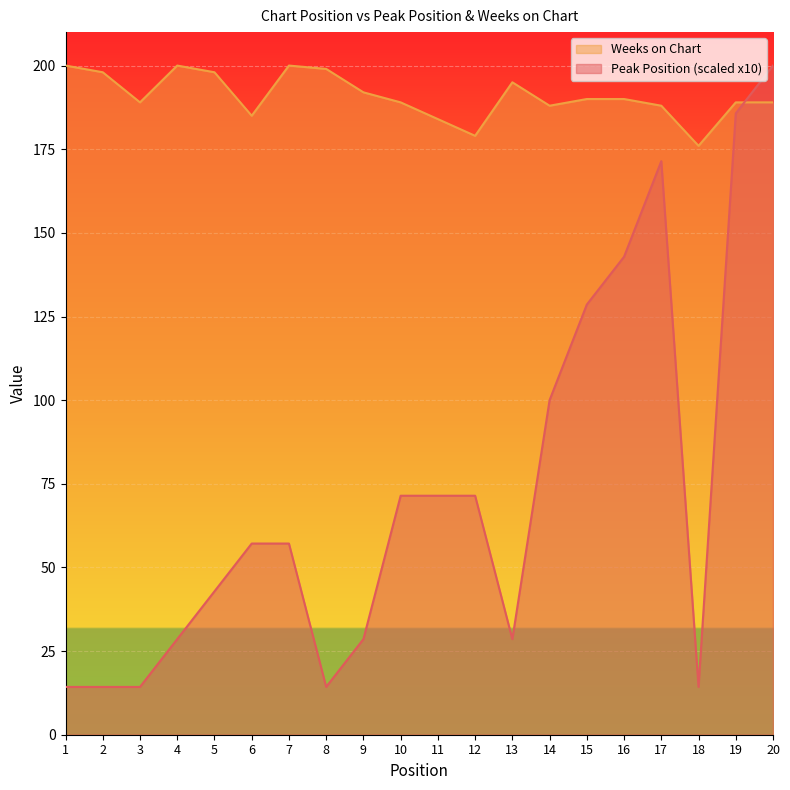

Where is the first local minimum for Peak Position?

8